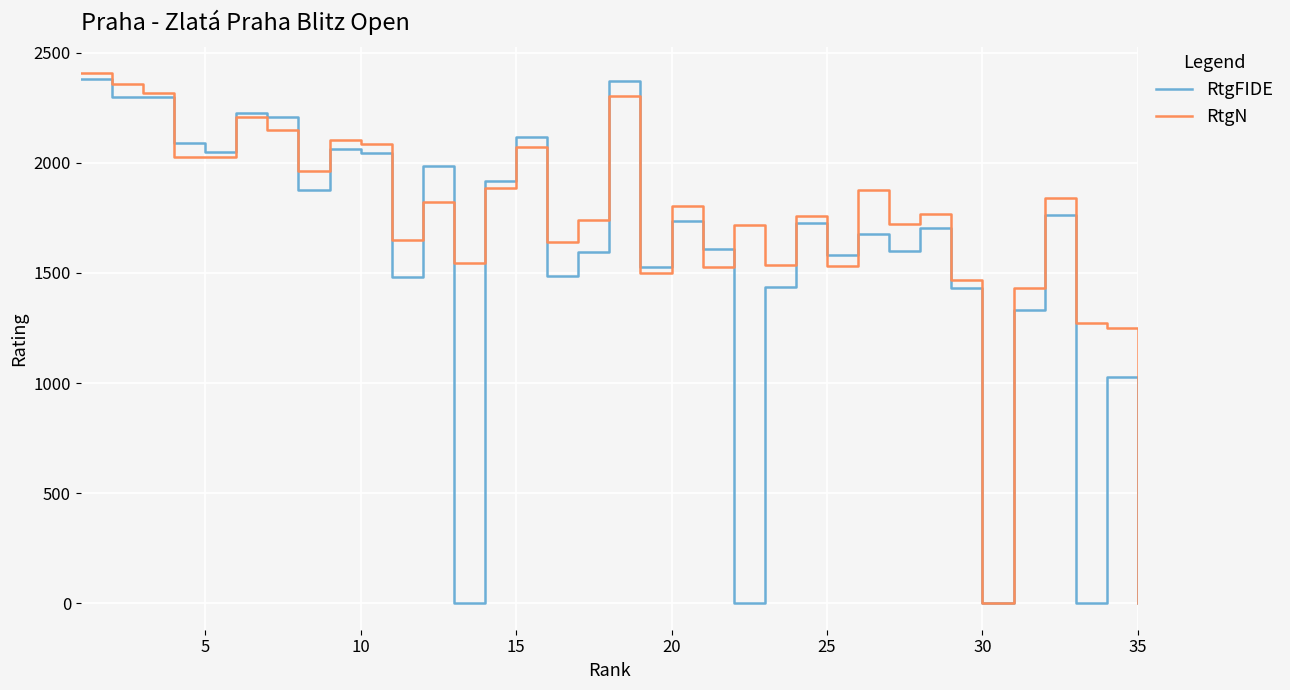

List the series in order of their overall mean, lowest first.

RtgFIDE, RtgN